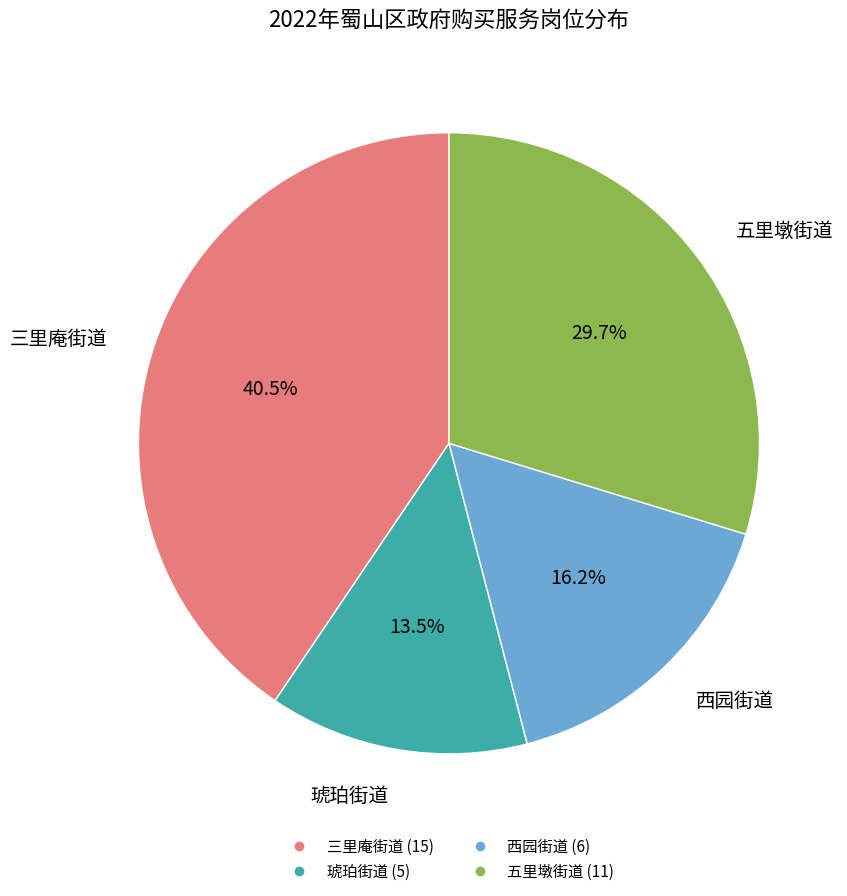

Rank the categories by value from lowest to highest.

琥珀街道, 西园街道, 五里墩街道, 三里庵街道